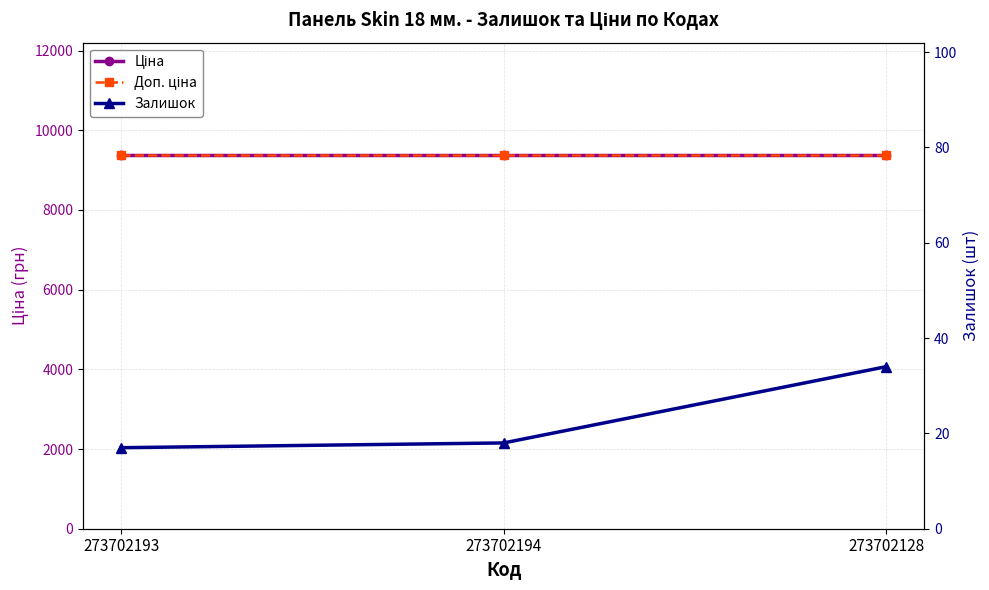

Is the value of Доп. ціна at 273702193 greater than the value of Залишок at 273702128?

Yes